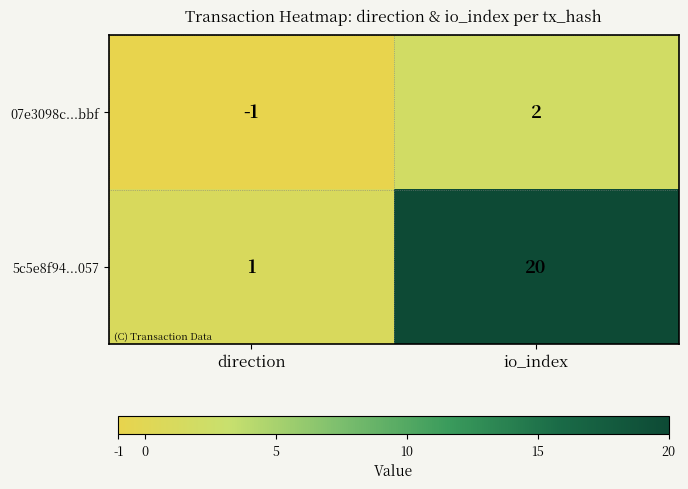

Between direction and io_index, which series saw the biggest shift?

5c5e8f94...057